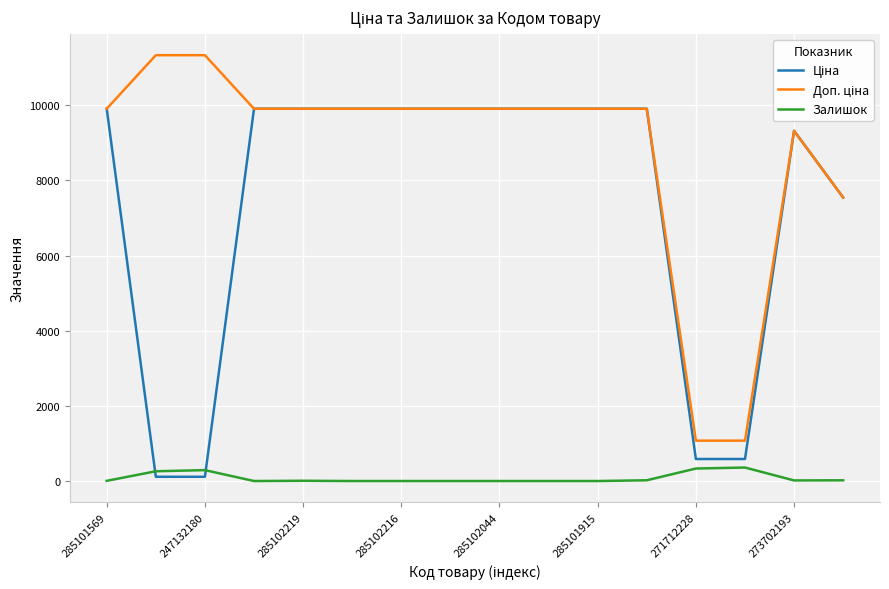

What is the maximum value shown in the chart?

11334.0